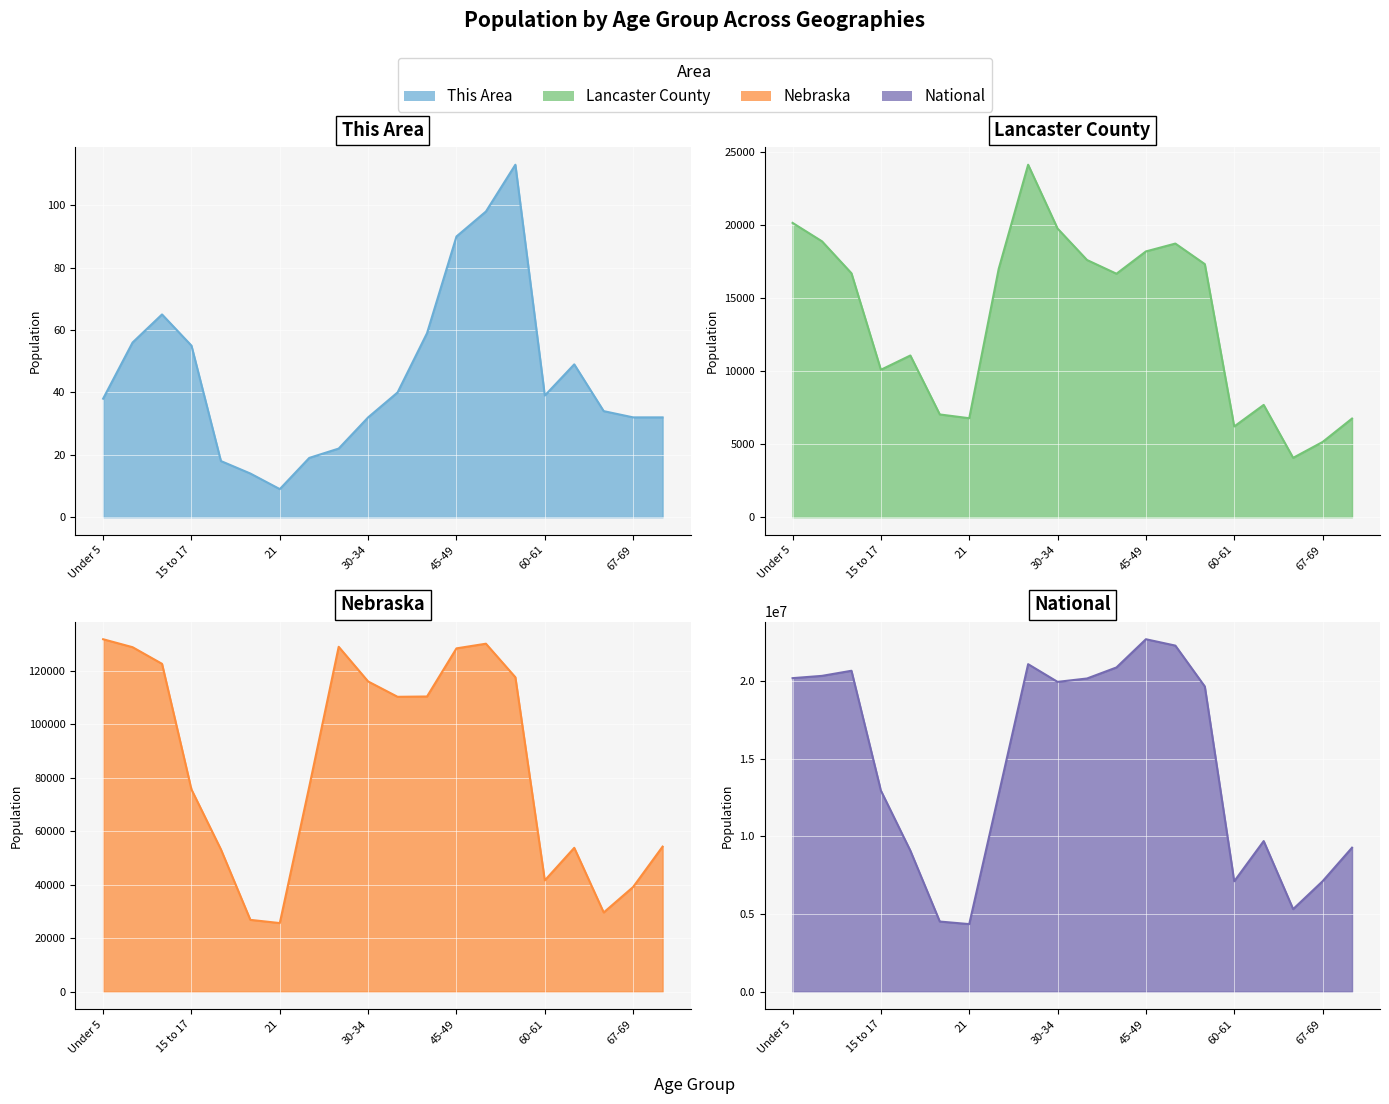

True or false: This Area and National cross at least once.

False